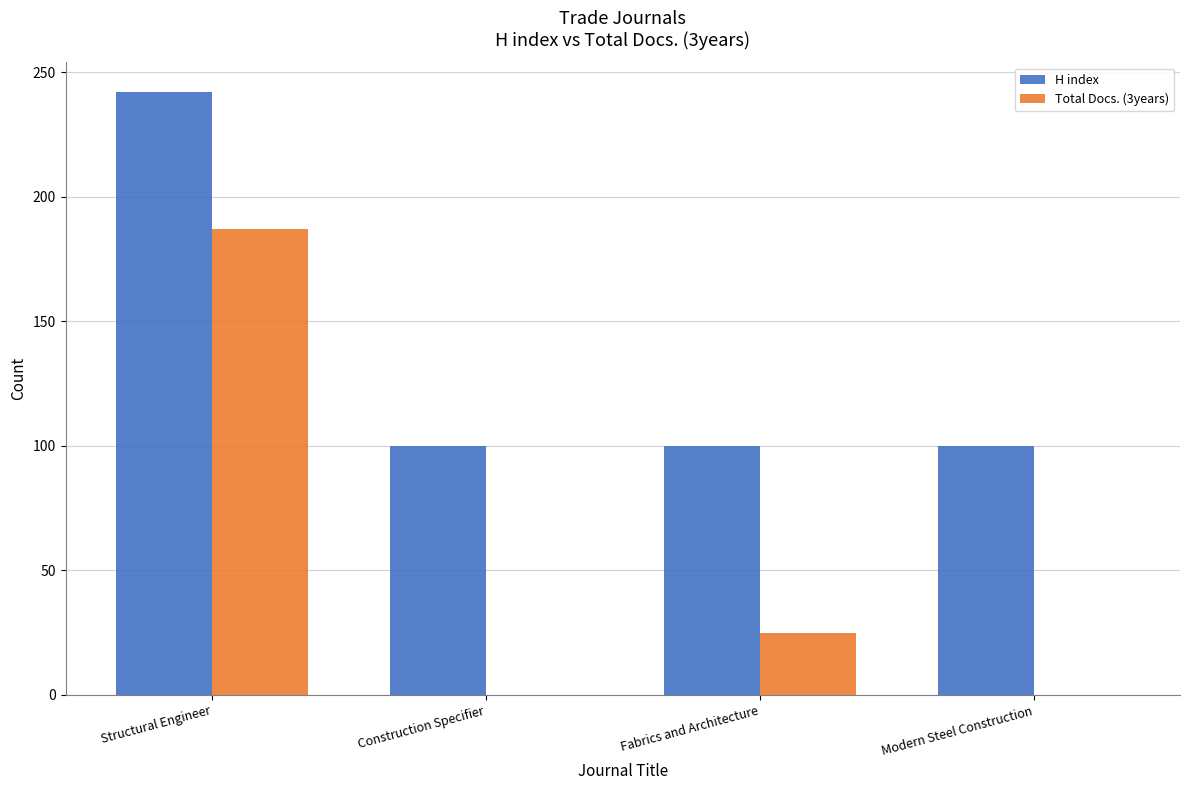

Reading left to right, what are all the values shown in this chart?

H index: Structural Engineer=242	Construction Specifier=100	Fabrics and Architecture=100	Modern Steel Construction=100
Total Docs. (3years): Structural Engineer=187	Construction Specifier=0	Fabrics and Architecture=25	Modern Steel Construction=0